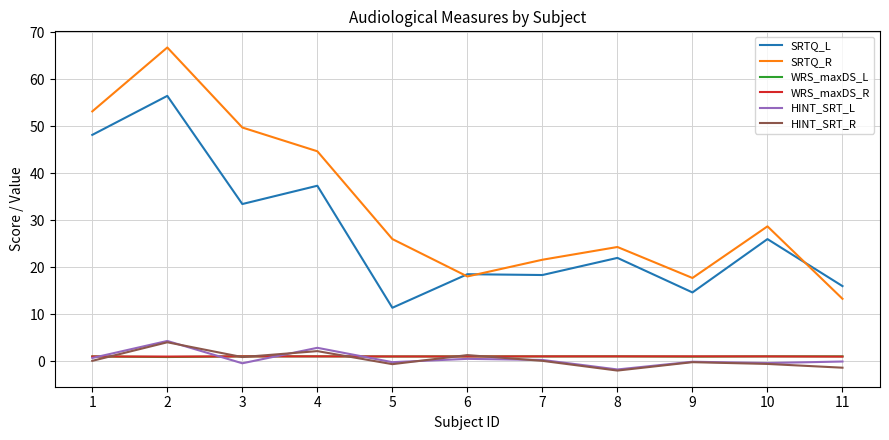

The value of SRTQ_L at 8 is 22.0. True or false?

True